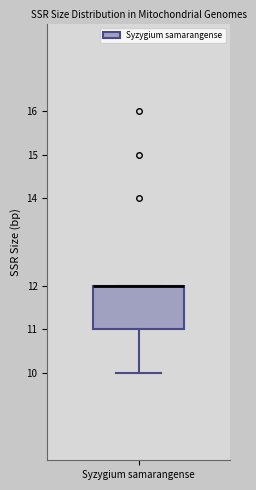

Transcribe this box plot: give where the median line is, the range the box spans, and where the two whiskers end, as read against the y-axis. The values are not printed on the chart, so give them approximately, as read against the axis.

median 12 (drawn on the box's upper edge), box 11 to 12, whiskers 10 to 12